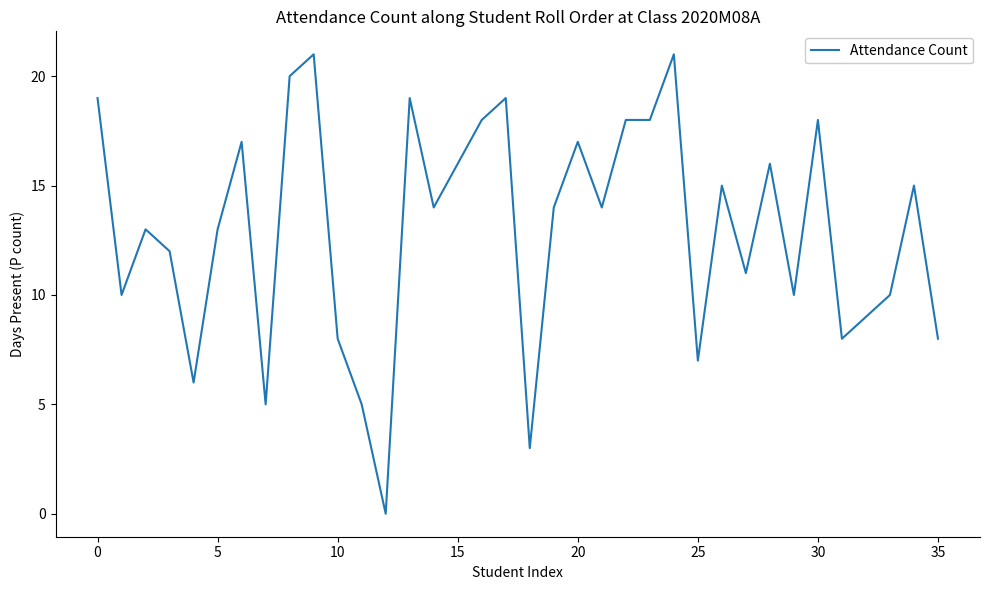

Count the number of data series in this chart.

1